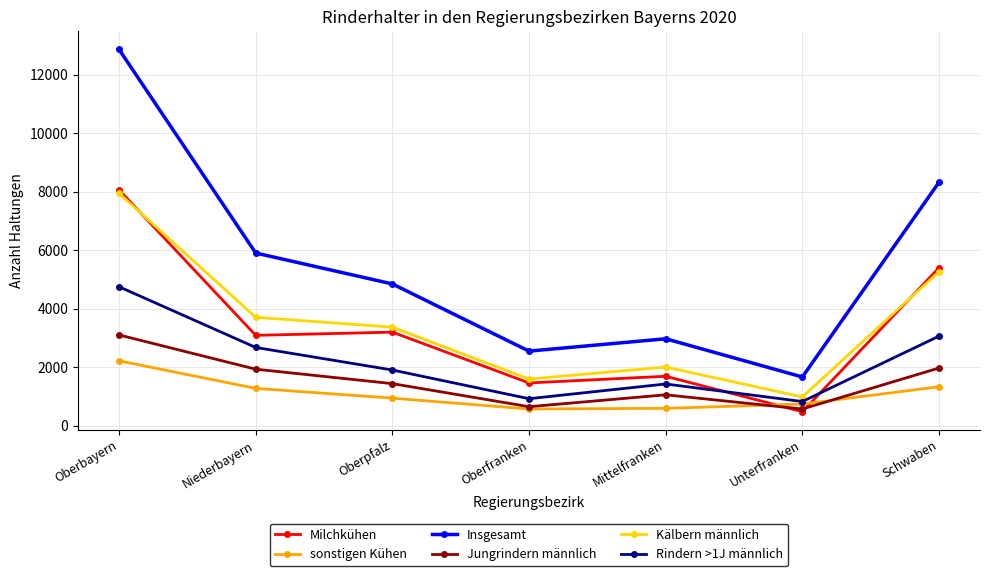

True or false: Insgesamt and Jungrindern männlich intersect in this chart.

False